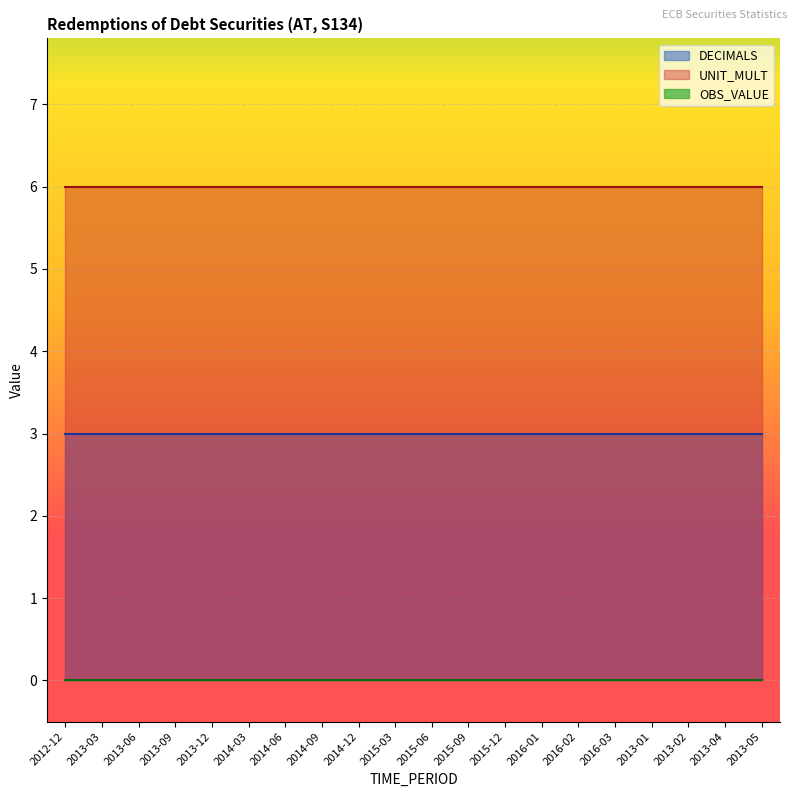

How many lines are shown in the chart?

3